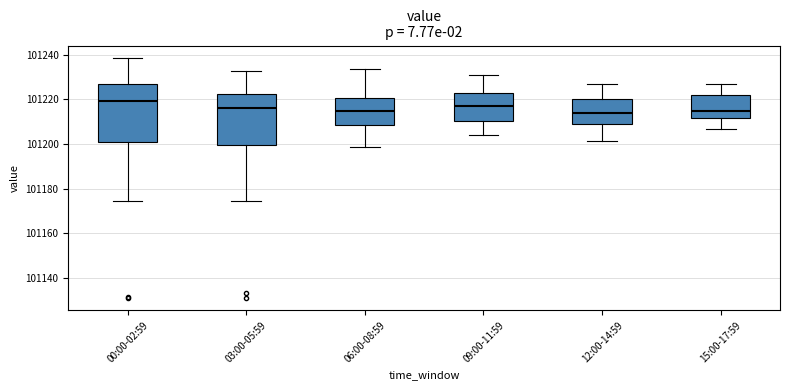

Where does the median line of the box for 12:00-14:59 sit on the y-axis? The values are not printed on the chart, so give them approximately, as read against the axis.

101214